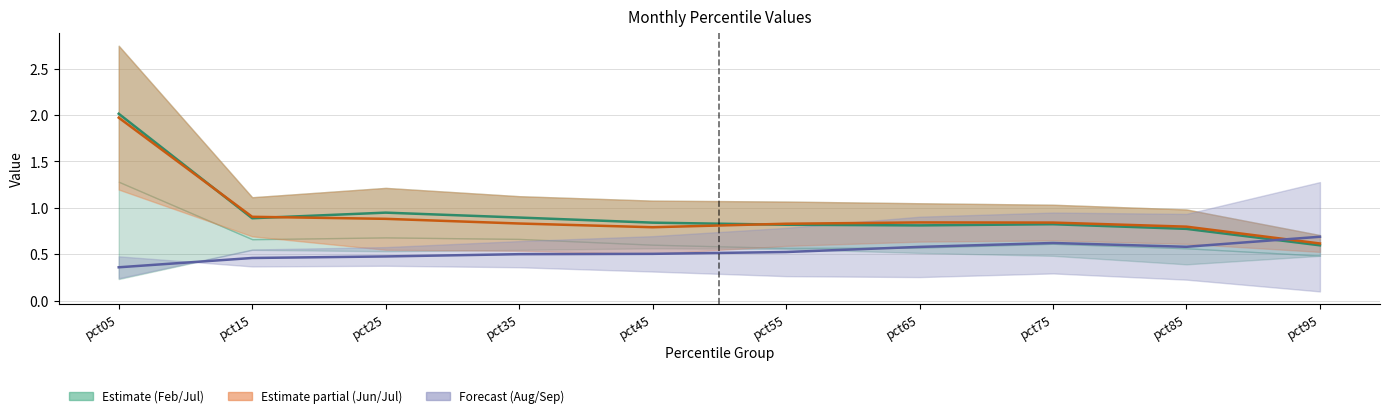

What is the difference between the second highest and second lowest values in the Jun series?

0.1